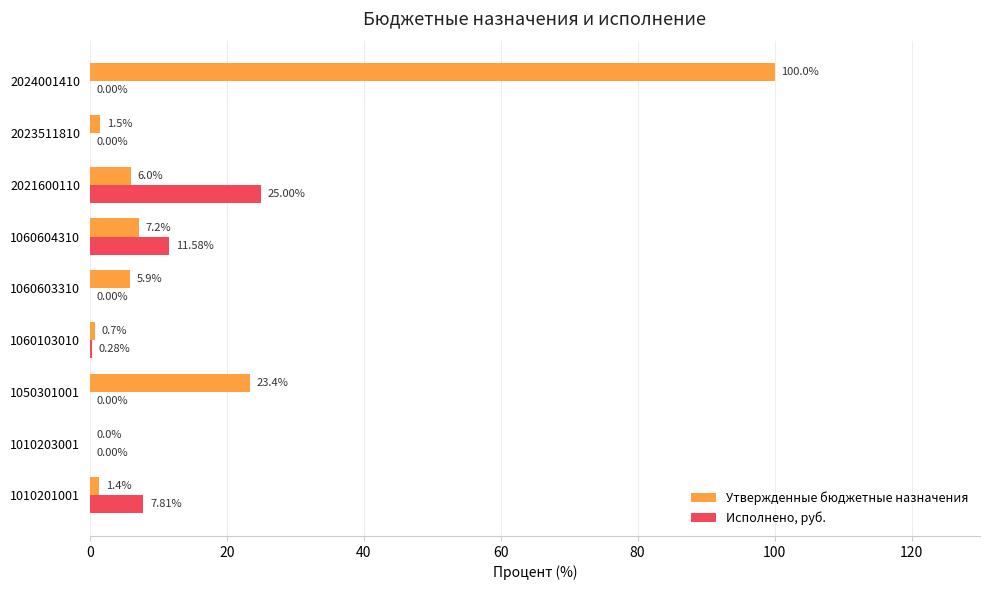

What is the average value of the Утвержденные бюджетные назначения series?

16.2